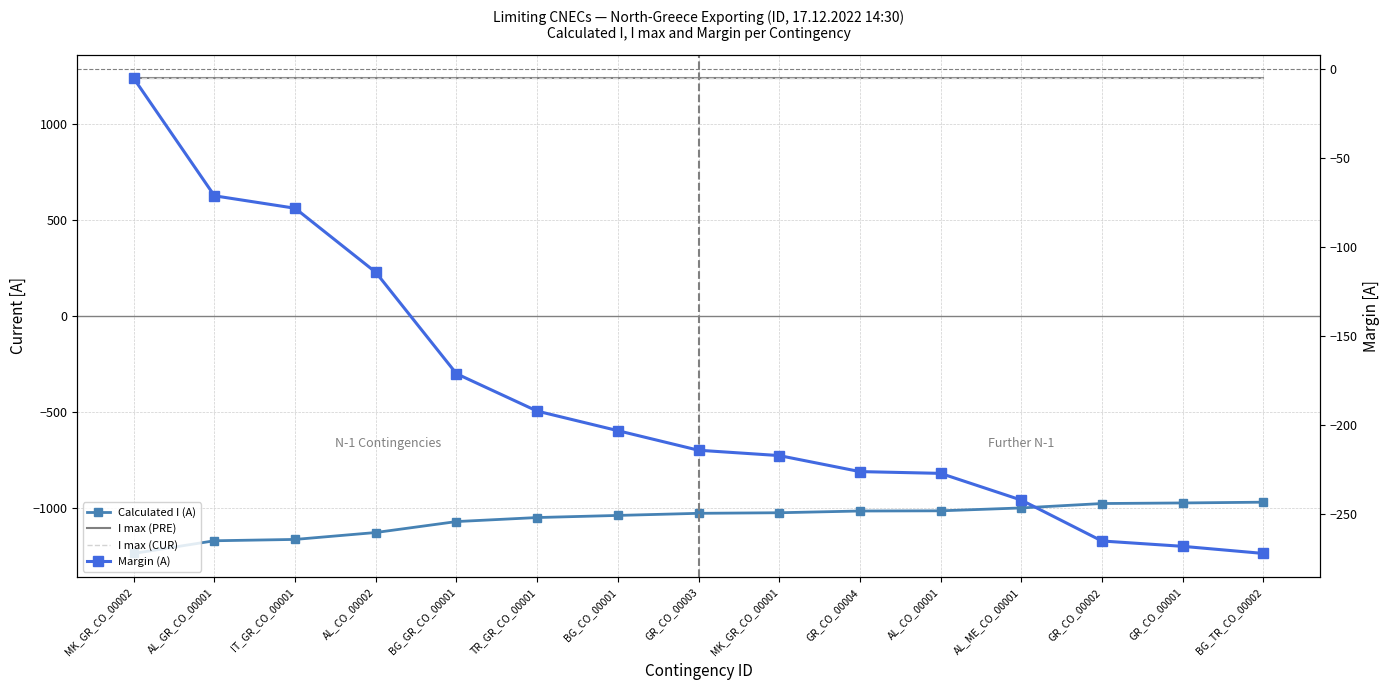

What is the minimum value shown in the chart?

-1235